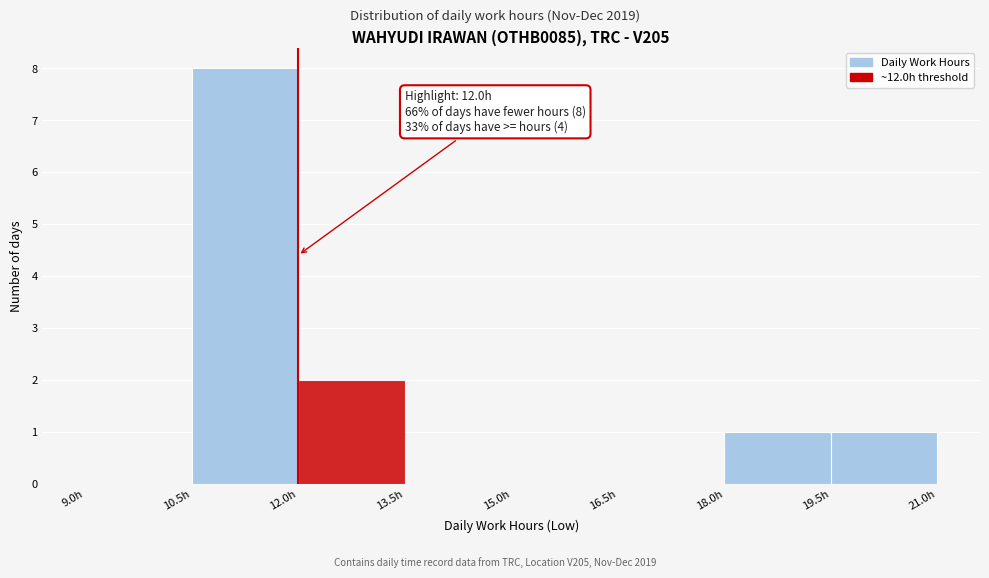

Which range on the x-axis has the tallest bar?

10.5 to 12.0